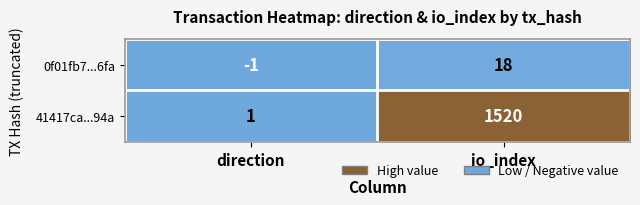

Between direction and io_index, which series saw the biggest shift?

41417ca...94a